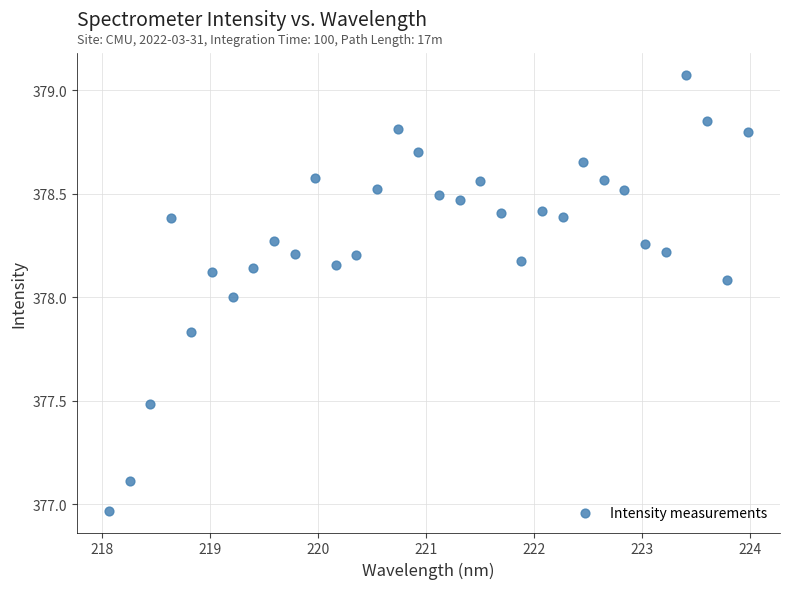

What is the range of Y values (max minus min)?

2.1